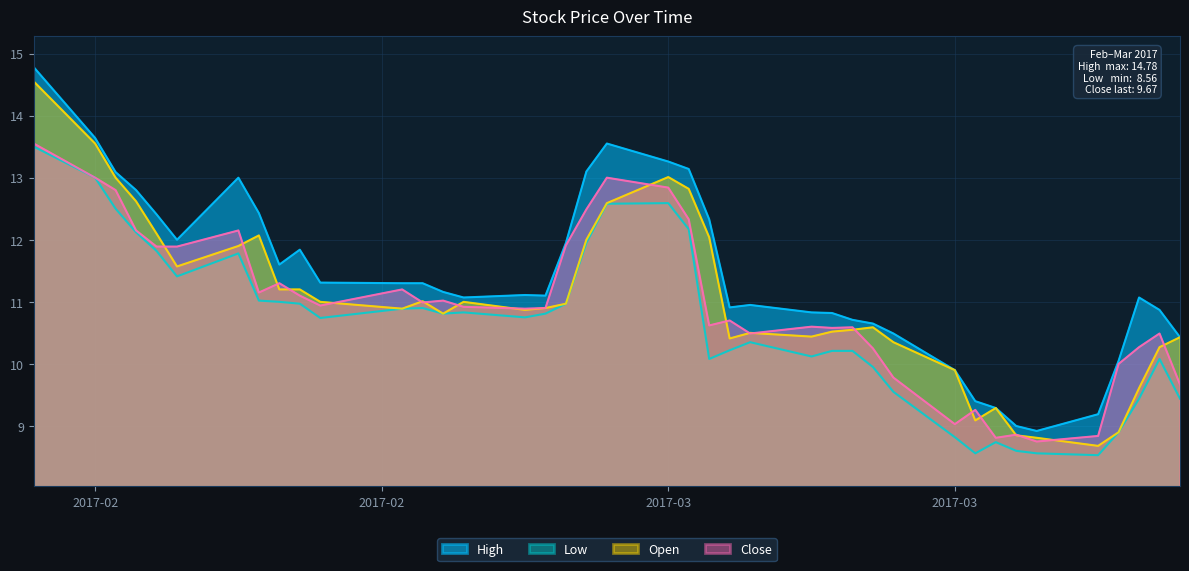

In Low, how many points are higher than both neighbors (excluding endpoints)?

7